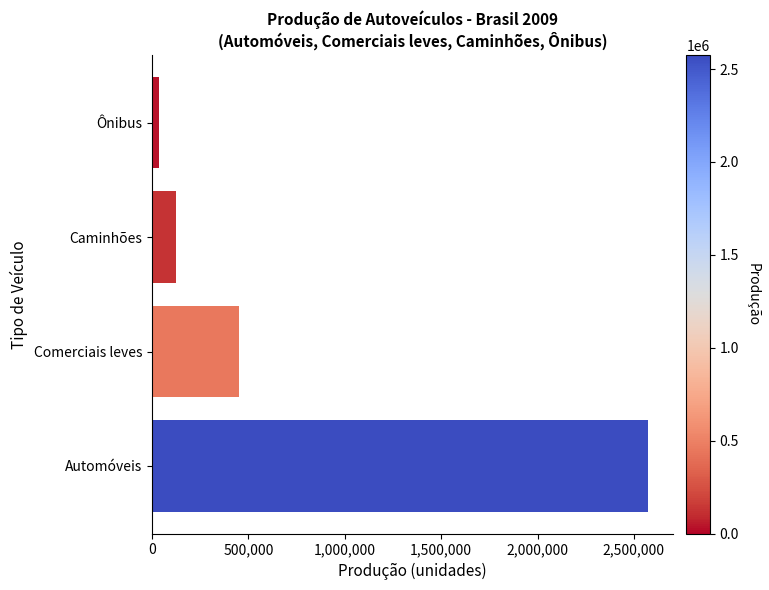

How many bars are there in total?

4